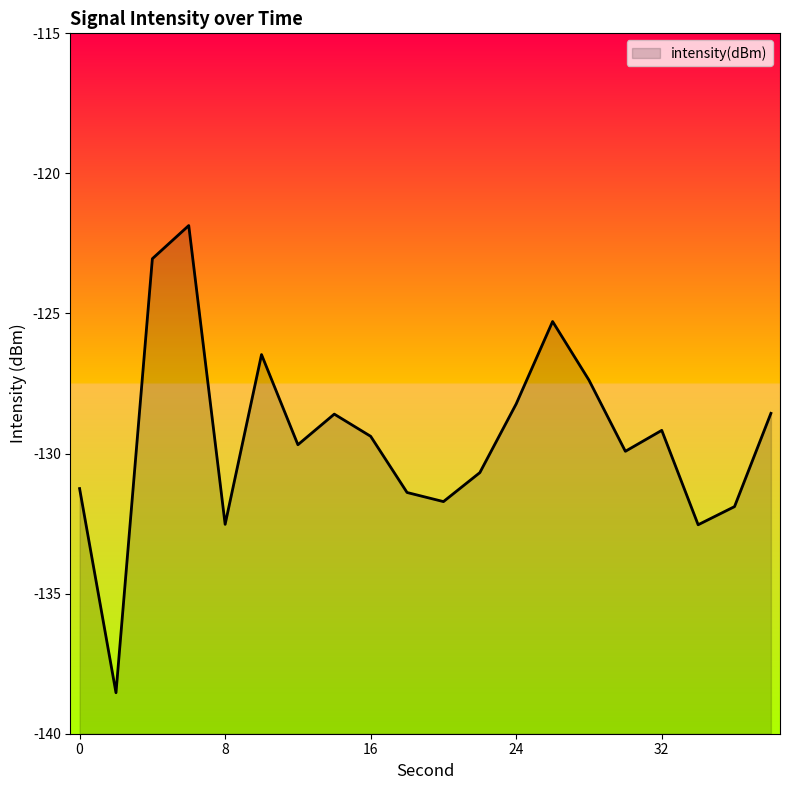

Read the value at 16.

-129.4